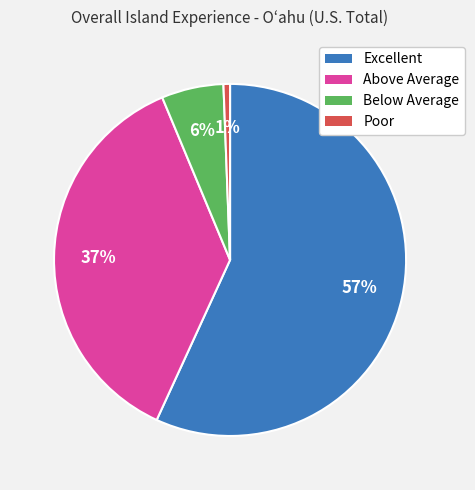

What is the largest slice in the pie chart?

Excellent